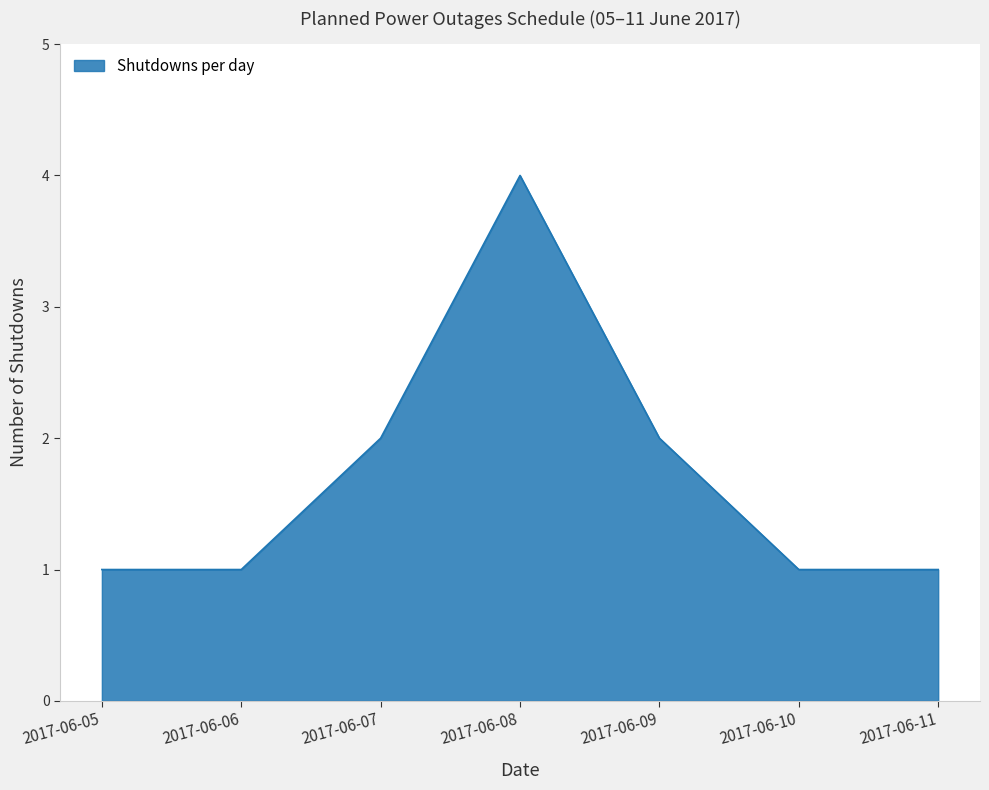

The chart shows a value of 2 at 2017-06-05. True or false?

False